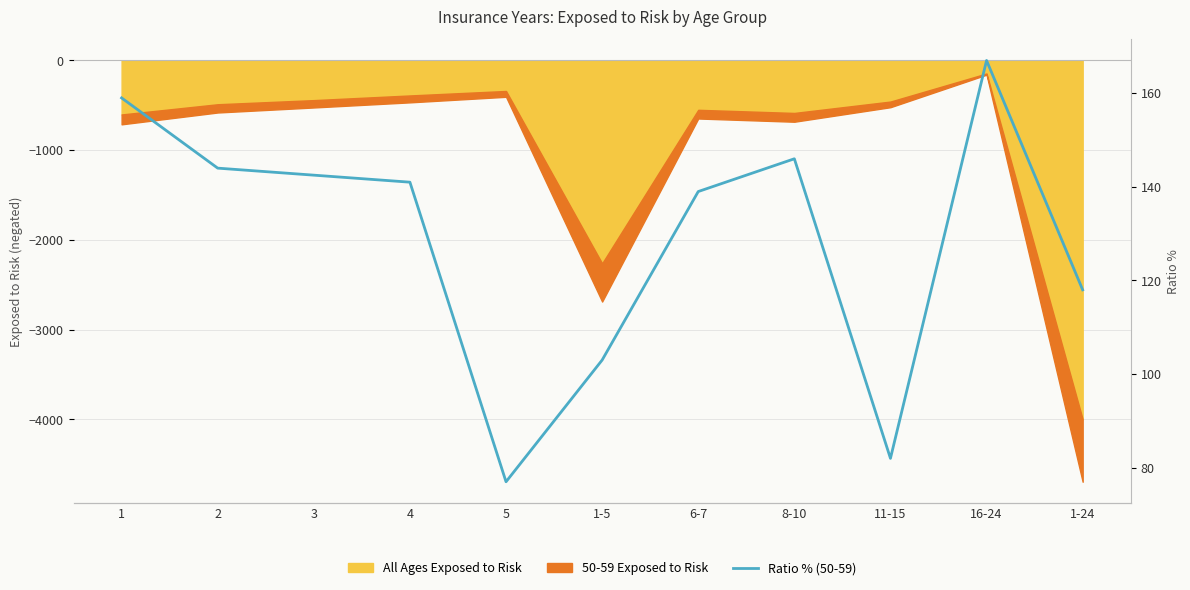

Which has a higher value, 5 or 11-15?

11-15